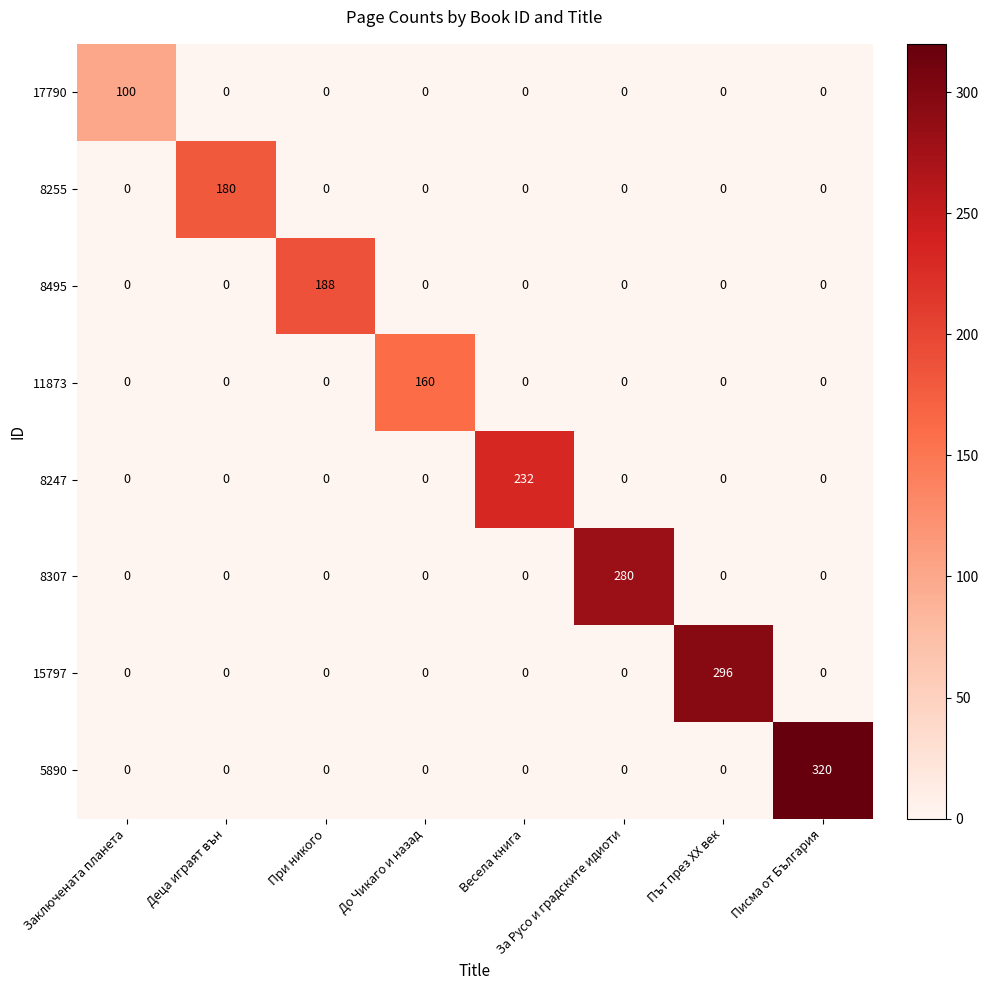

Which series has the largest total across all categories?

5890